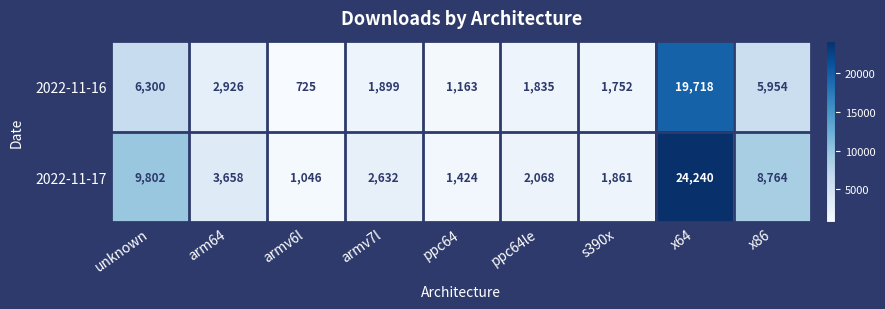

How many series are shown in this chart?

2